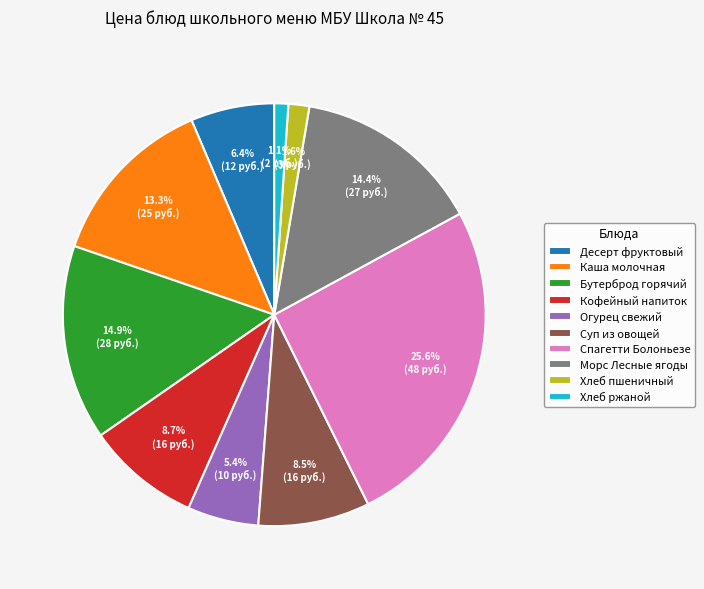

To the nearest percent, what is the difference between the largest and smallest slice percentages?

25%